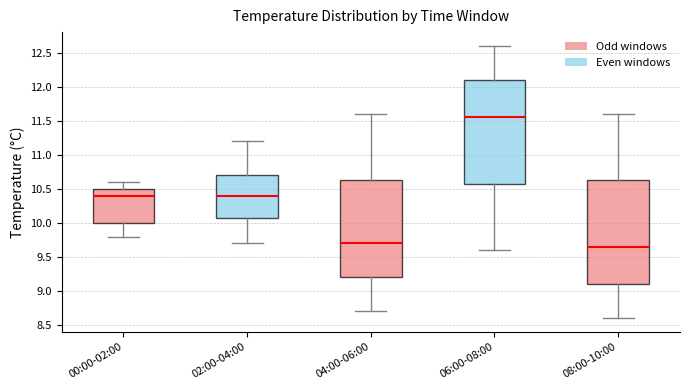

Reading left to right, transcribe this box plot: for each box, give where its median line is, the range the box spans, and where its two whiskers end, as read against the y-axis. The values are not printed on the chart, so give them approximately, as read against the axis.

00:00-02:00: median 10.40, box 10.00 to 10.50, whiskers 9.80 to 10.60
02:00-04:00: median 10.40, box 10.10 to 10.70, whiskers 9.70 to 11.20
04:00-06:00: median 9.70, box 9.20 to 10.65, whiskers 8.70 to 11.60
06:00-08:00: median 11.55, box 10.60 to 12.10, whiskers 9.60 to 12.60
08:00-10:00: median 9.65, box 9.10 to 10.65, whiskers 8.60 to 11.60